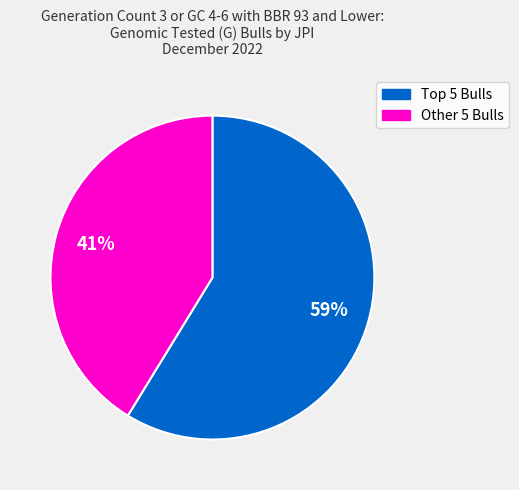

Is Other 5 Bulls the majority of the pie?

No